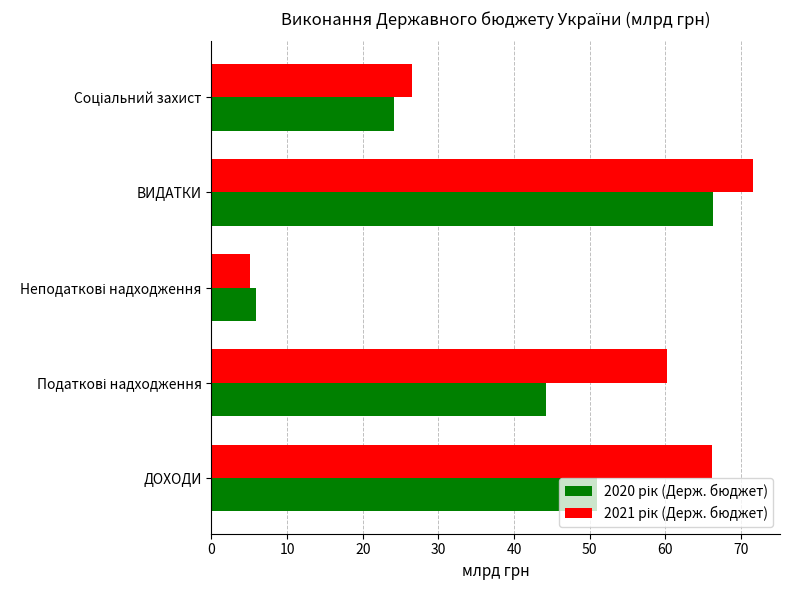

What is the smallest value displayed?

5.1